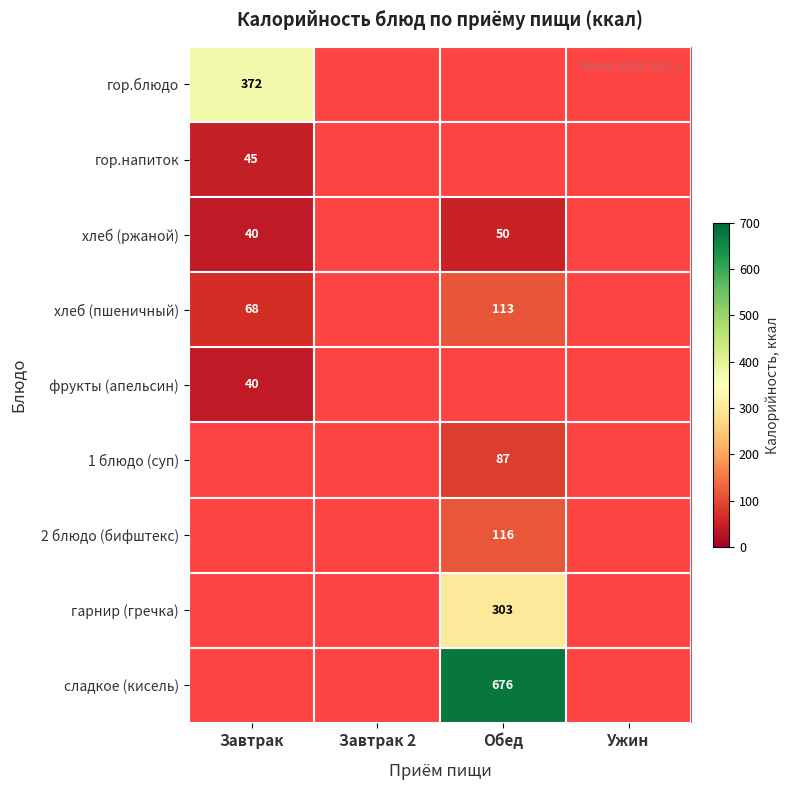

The сладкое (кисель) series shows 387 at Обед. True or false?

False